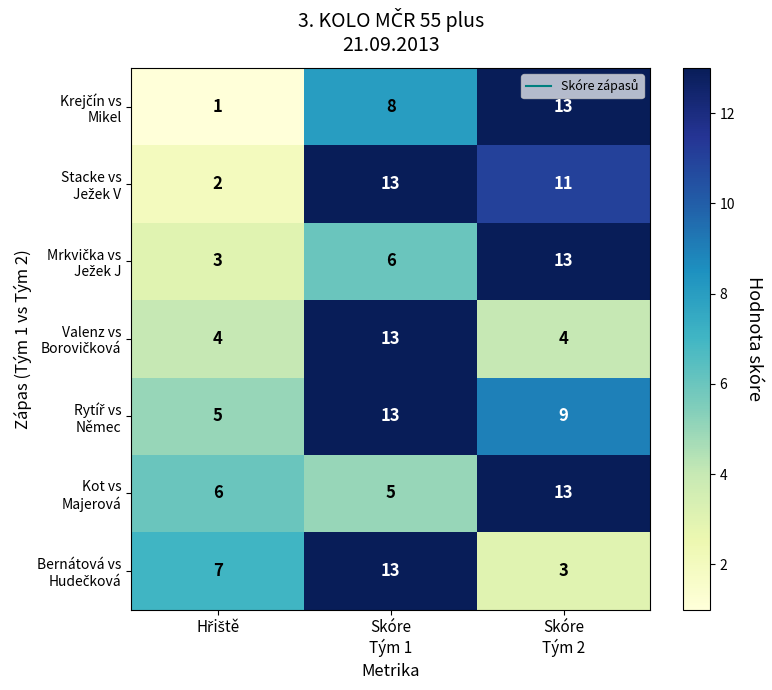

At how many categories does at least one series exceed 2?

3